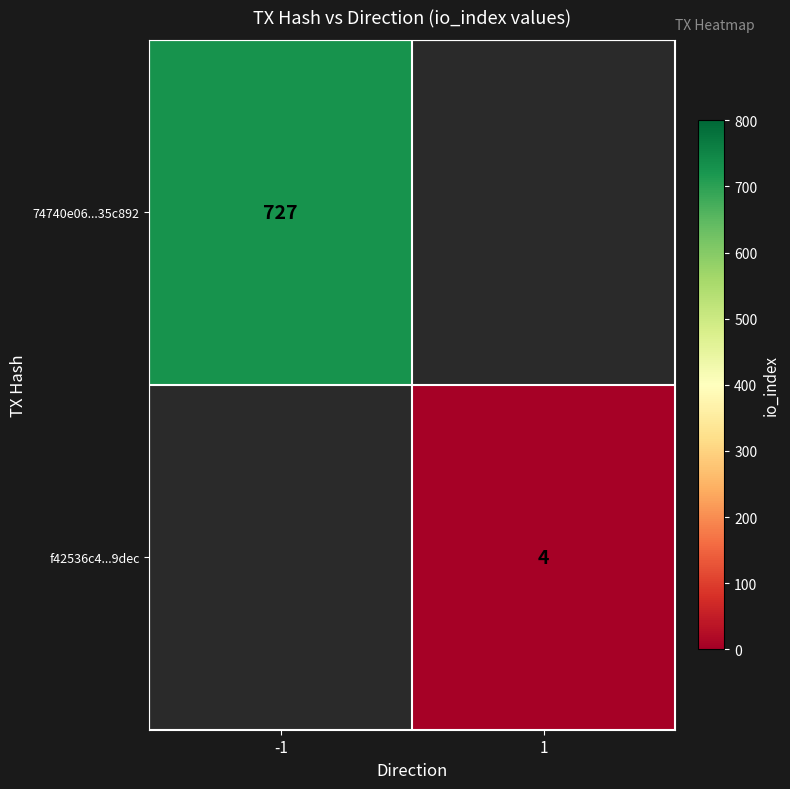

True or false: f42536c4...9dec has a value of 6 at 1.

False